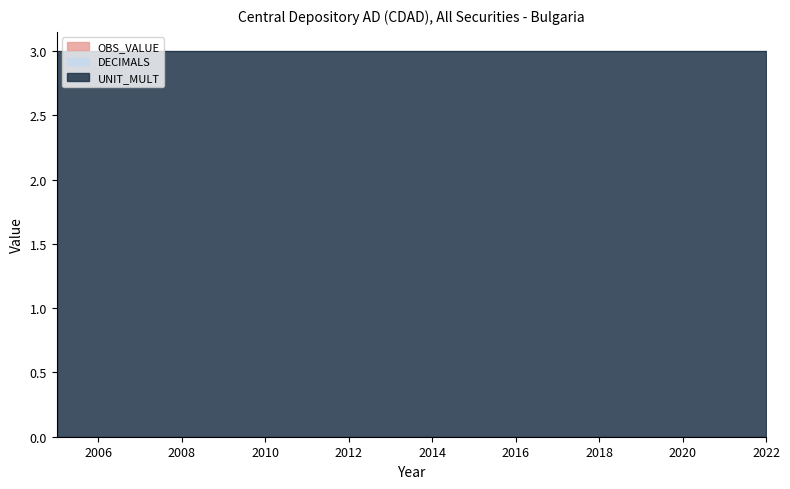

What is the spread (max minus min) of values at 2014?

3